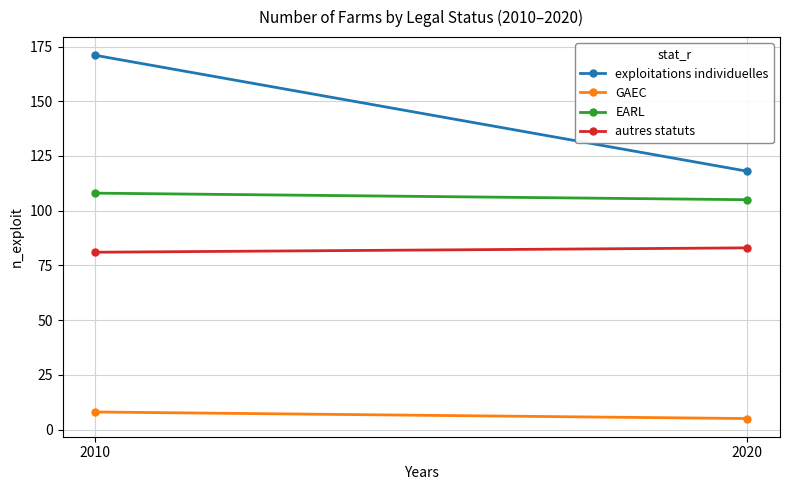

What are all the series names shown in the legend?

exploitations individuelles, GAEC, EARL, autres statuts